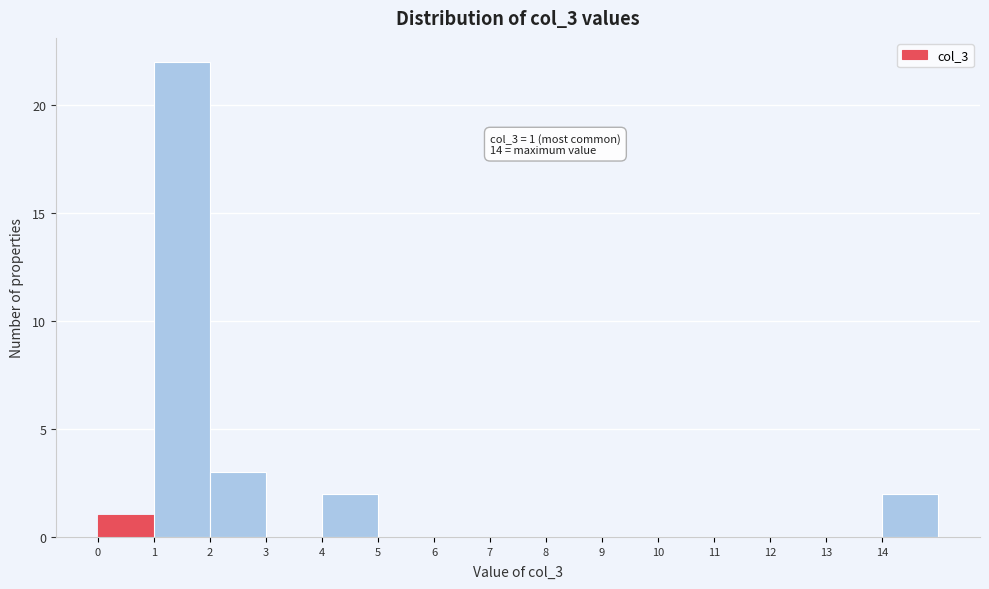

Over which range of the x-axis is the bar tallest?

1 to 2